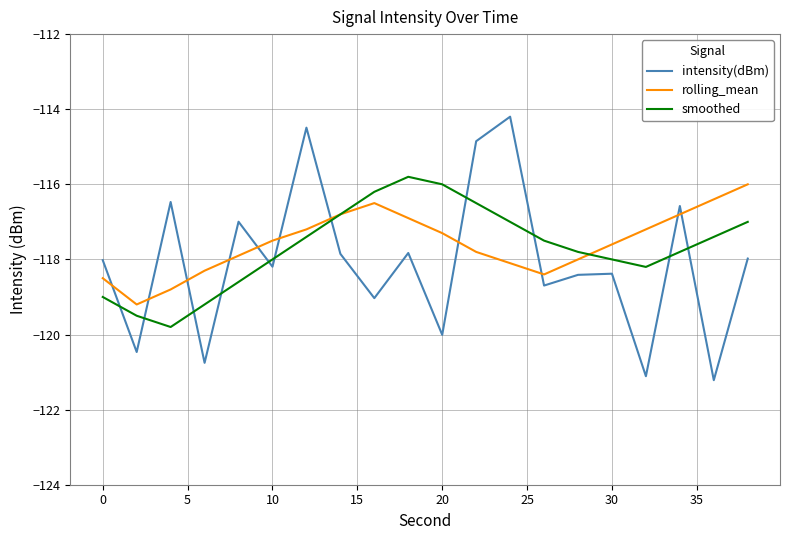

What is the highest value of the smoothed series?

-115.8